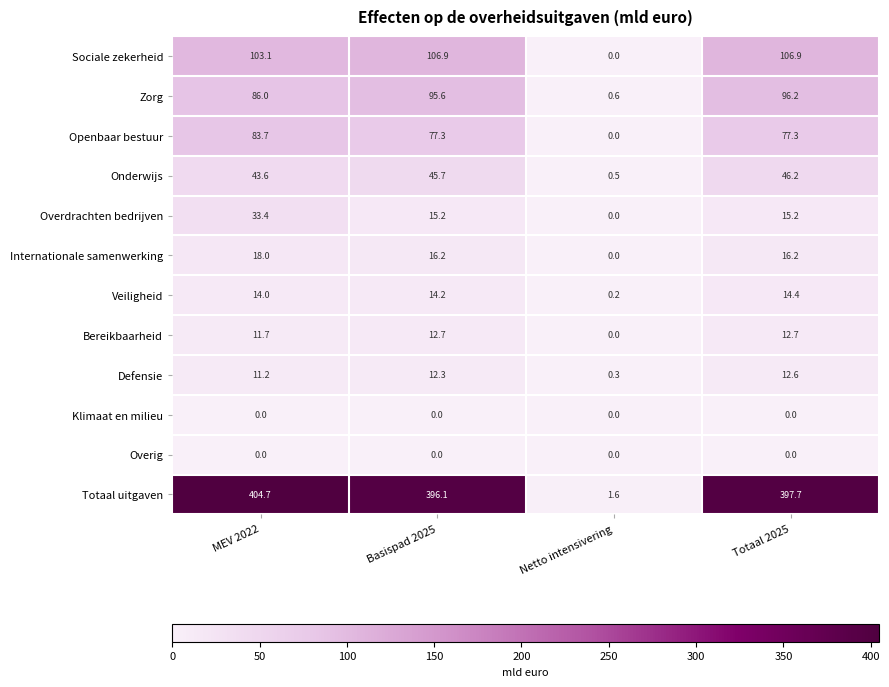

At how many categories does at least one series exceed 307?

3